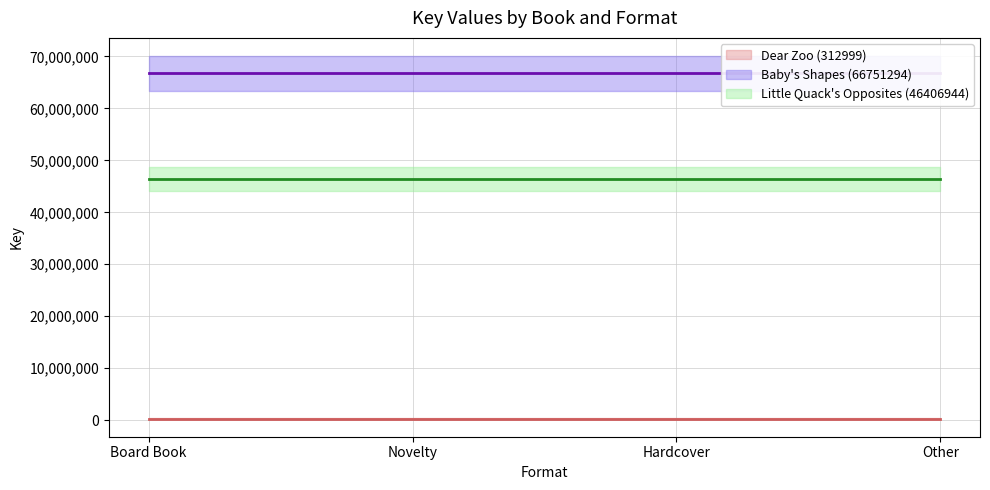

Between Novelty and Hardcover, which series saw the biggest shift?

Dear Zoo (312999)